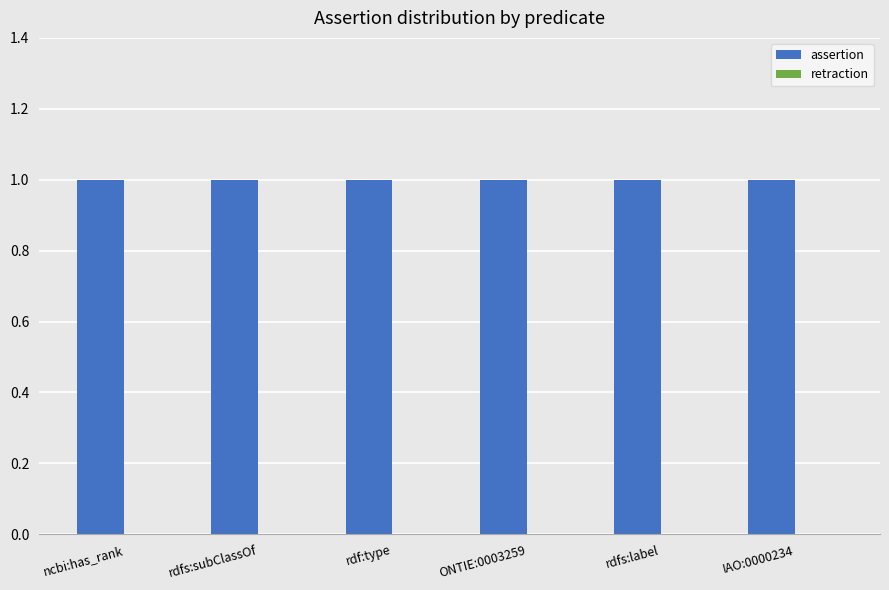

What is the minimum value for assertion?

1